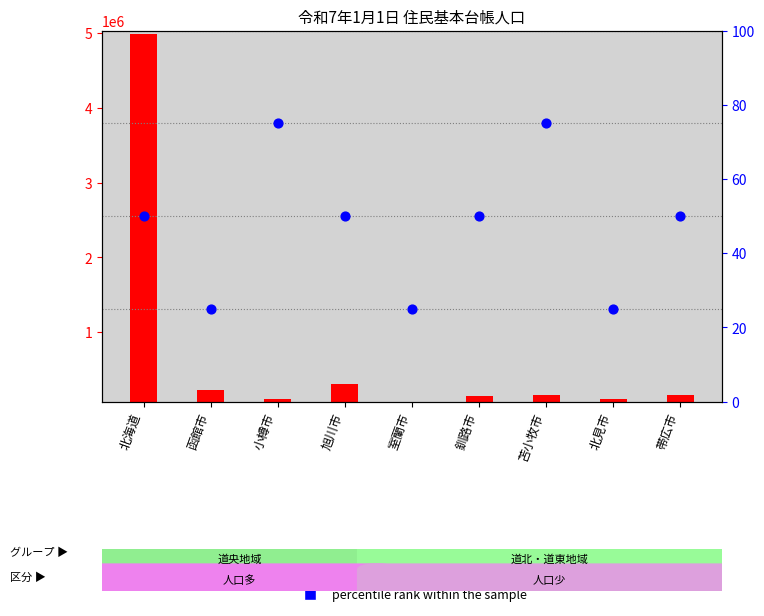

What is the ratio of the value at 北見市 to the value at 函館市?

1.0